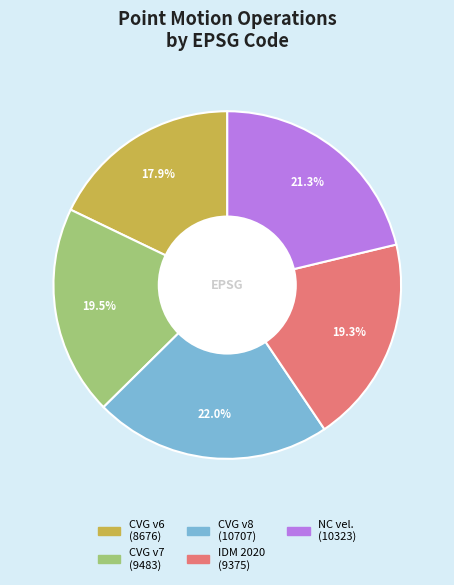

How many slices are in this pie chart?

5